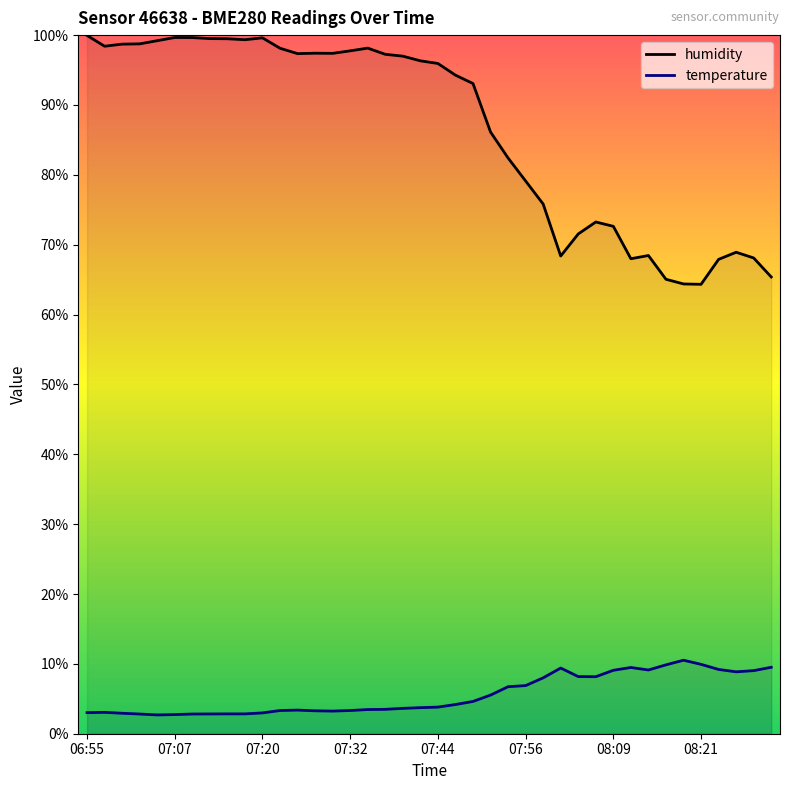

What is the difference between the second highest and minimum values in the humidity series?

35.3